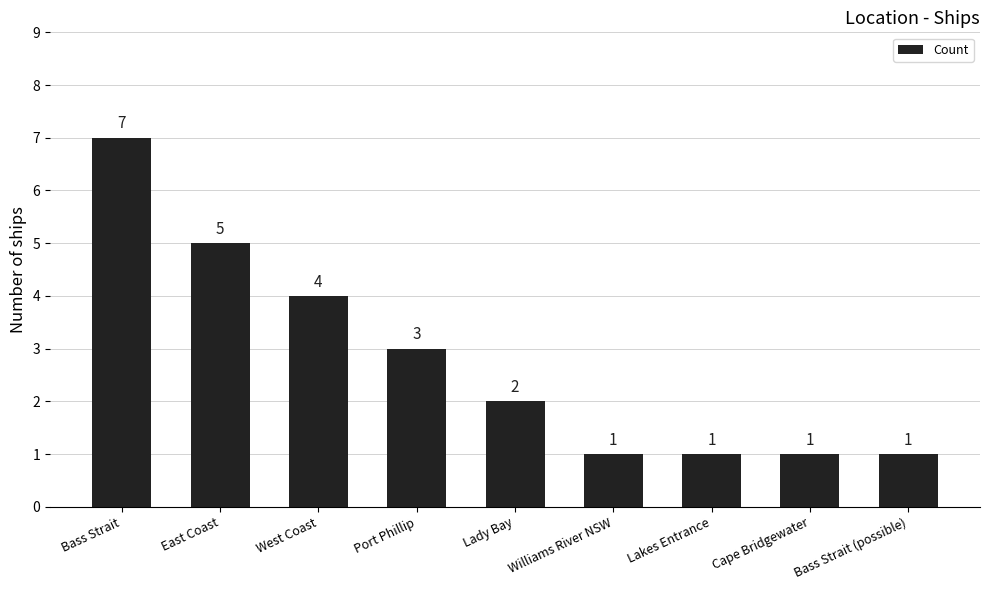

What is the label of the 2nd bar from the right?

Cape Bridgewater